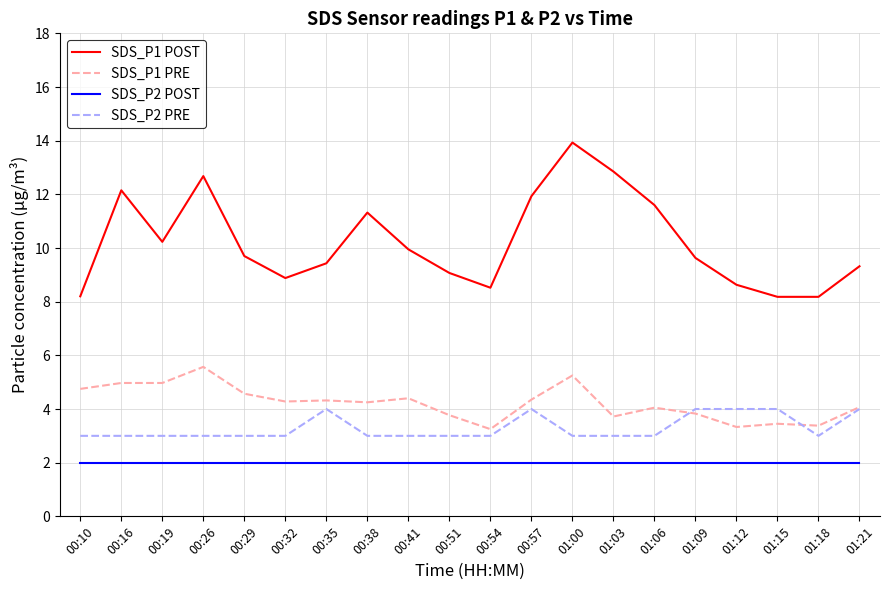

List the series in order of their peak value, highest first.

SDS_P1 POST, SDS_P1 PRE, SDS_P2 PRE, SDS_P2 POST